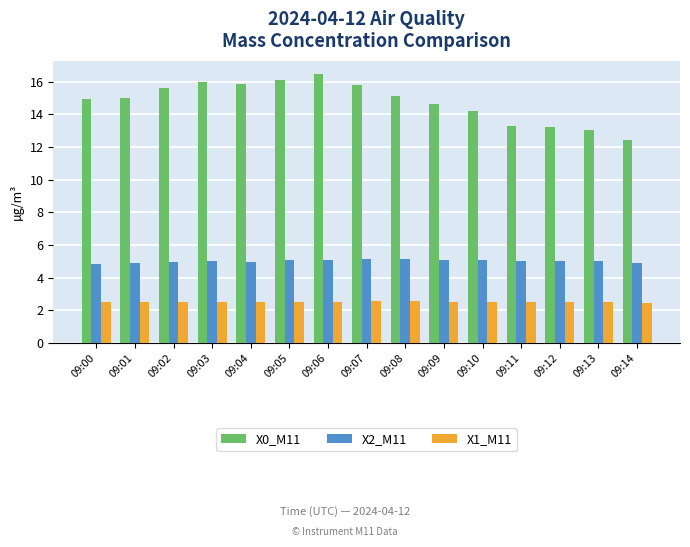

Which series has the largest total across all categories?

X0_M11